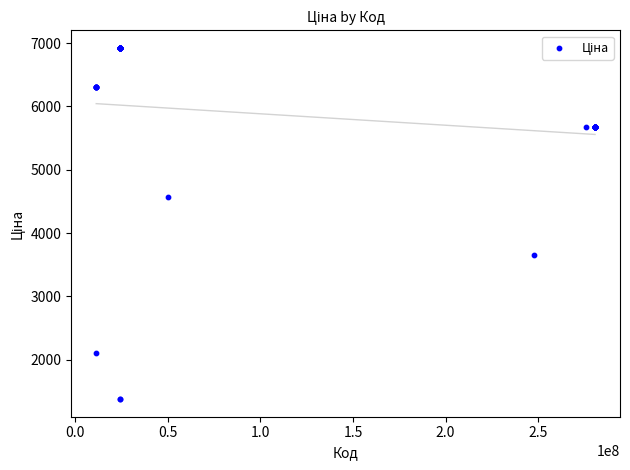

What Y value in the scatter plot is closest to 4150?

4561.9